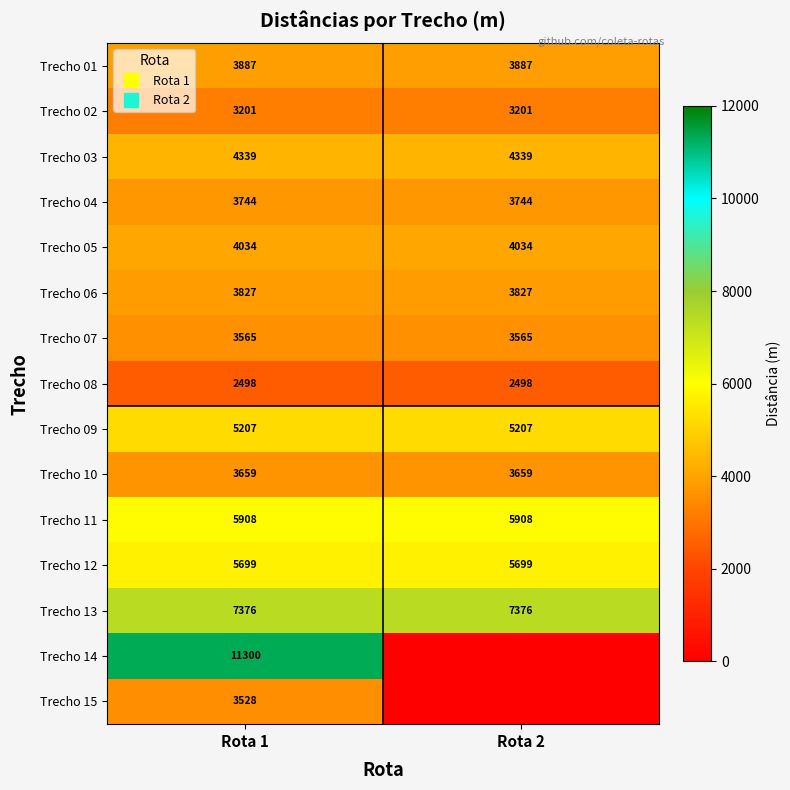

What is the minimum value for Trecho 13?

7375.6